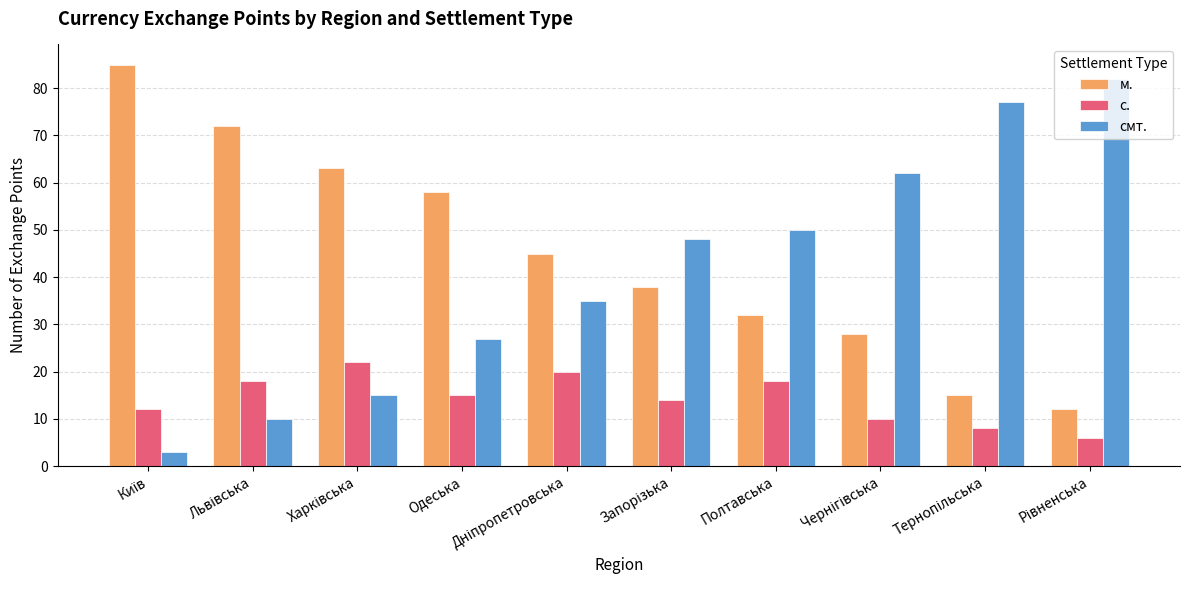

What is the highest value of the с. series?

22